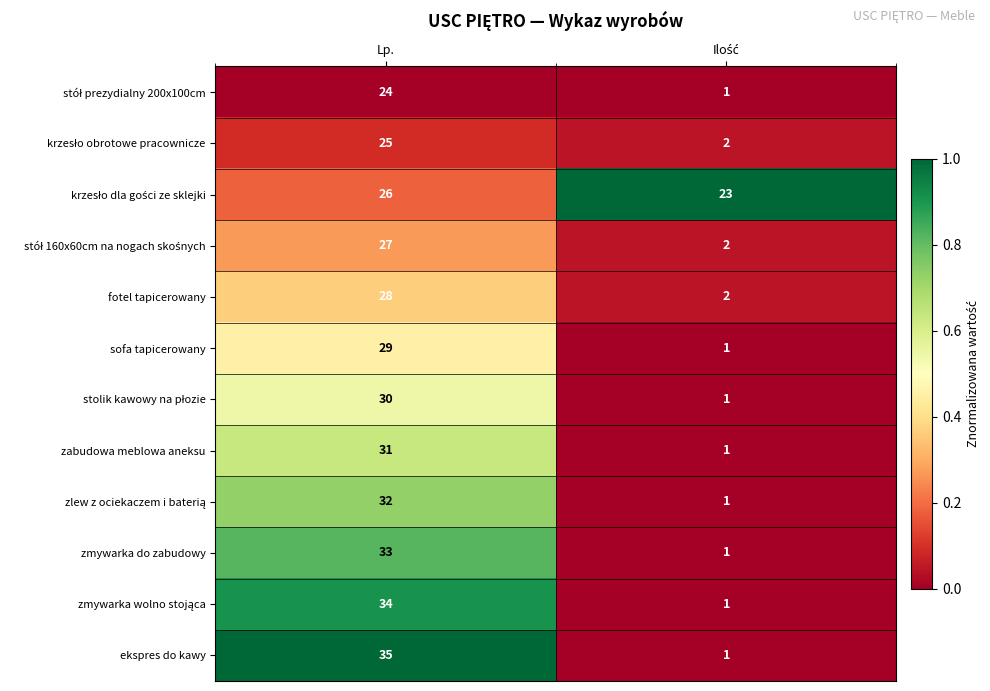

What is the difference between the highest and lowest values at Lp.?

11